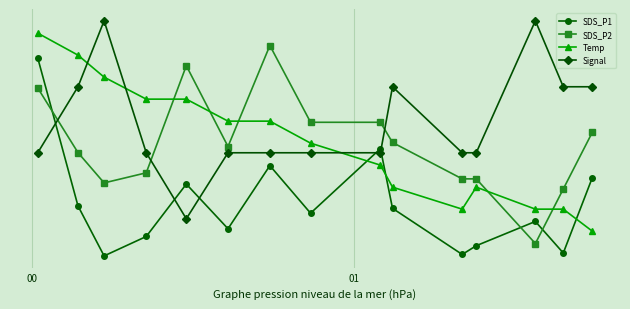

What are all the series names shown in the legend?

SDS_P1, SDS_P2, Temp, Signal